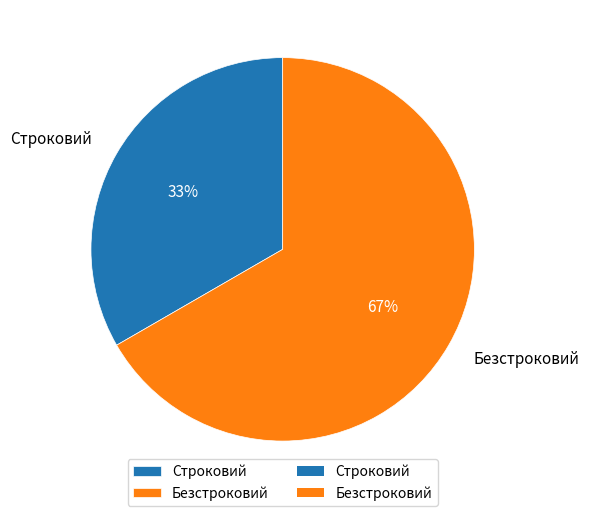

Approximately how many times larger is the value at Безстроковий compared to Строковий?

2.0